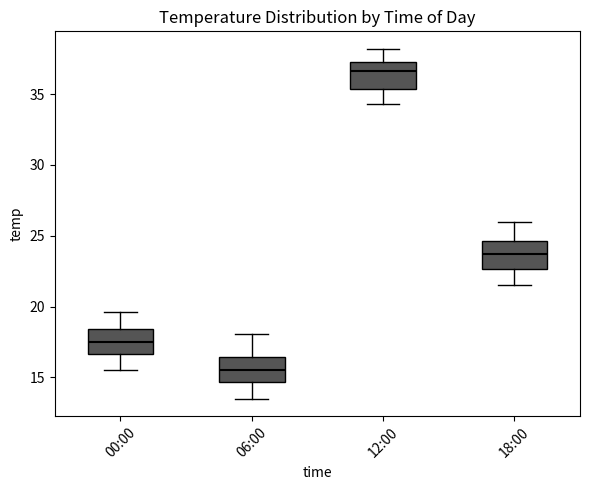

Reading left to right, transcribe this box plot: for each box, give where its median line is, the range the box spans, and where its two whiskers end, as read against the y-axis. The values are not printed on the chart, so give them approximately, as read against the axis.

00:00: median 17.5, box 16.5 to 18.5, whiskers 15.5 to 19.5
06:00: median 15.5, box 14.5 to 16.5, whiskers 13.5 to 18.0
12:00: median 36.5, box 35.5 to 37.5, whiskers 34.5 to 38.0
18:00: median 23.5, box 22.5 to 24.5, whiskers 21.5 to 26.0